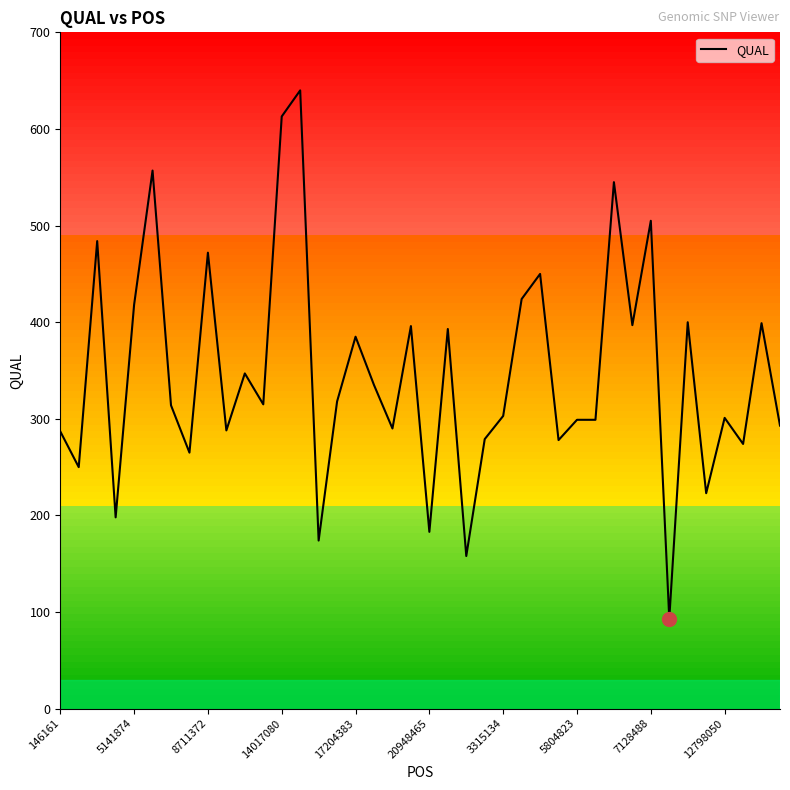

Count the number of data series in this chart.

1